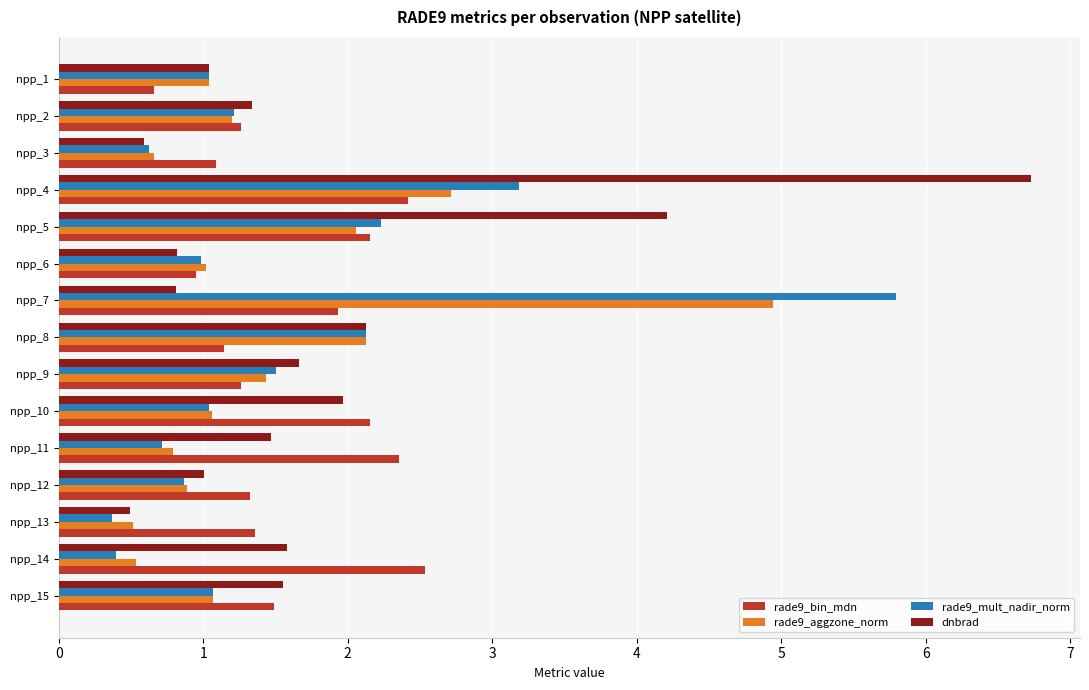

List the series in order of their peak value, lowest first.

rade9_bin_mdn, rade9_aggzone_norm, rade9_mult_nadir_norm, dnbrad